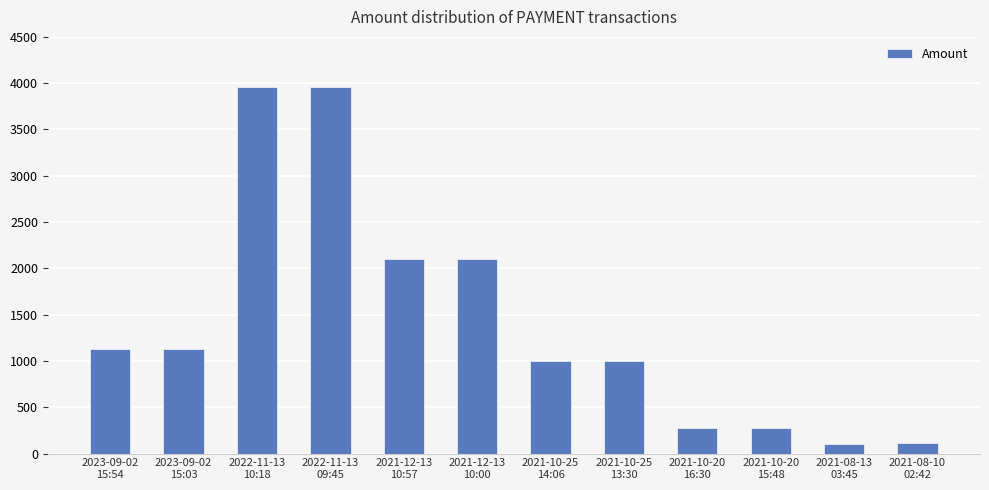

What is the minimum value shown in the chart?

107.6